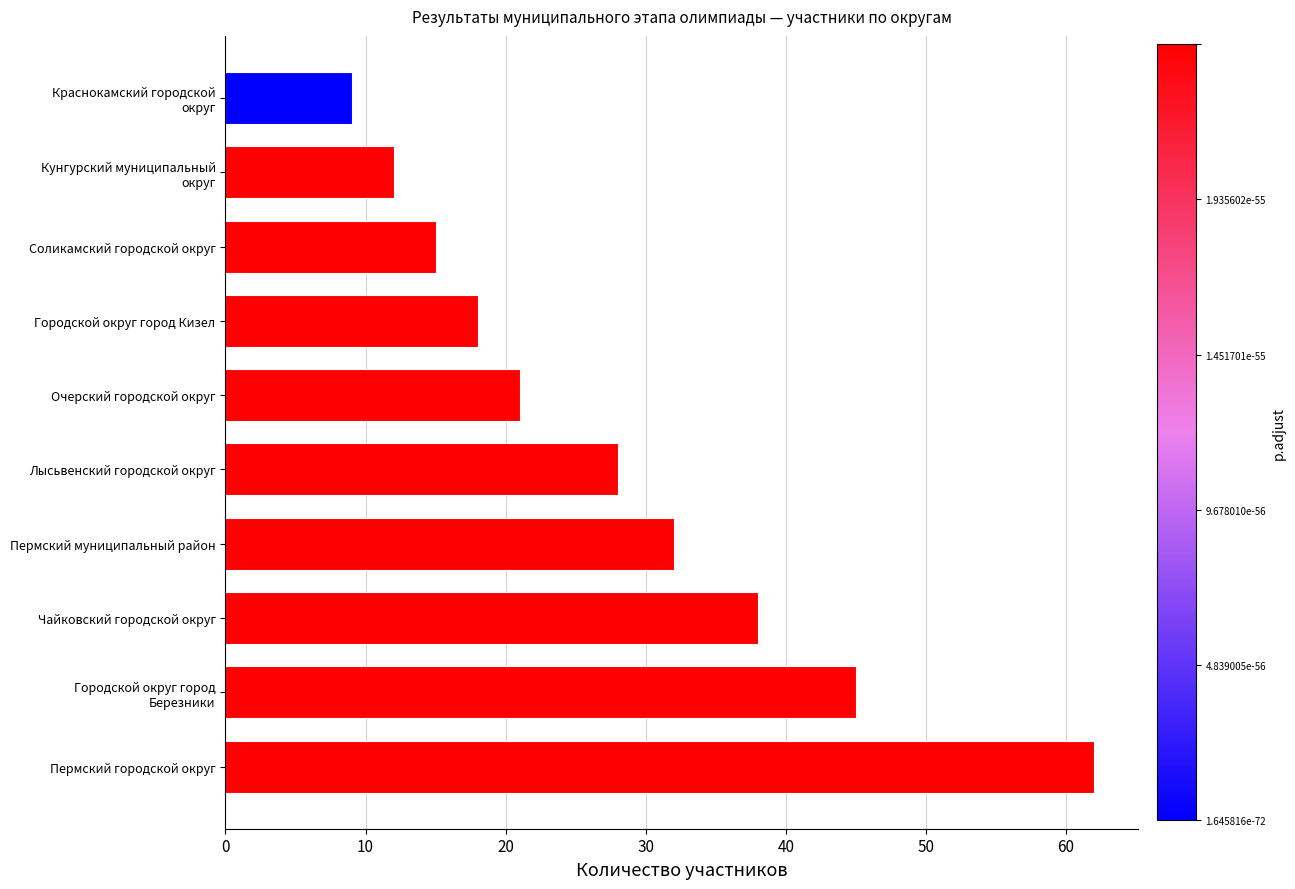

What is the difference between the second highest and minimum values?

36